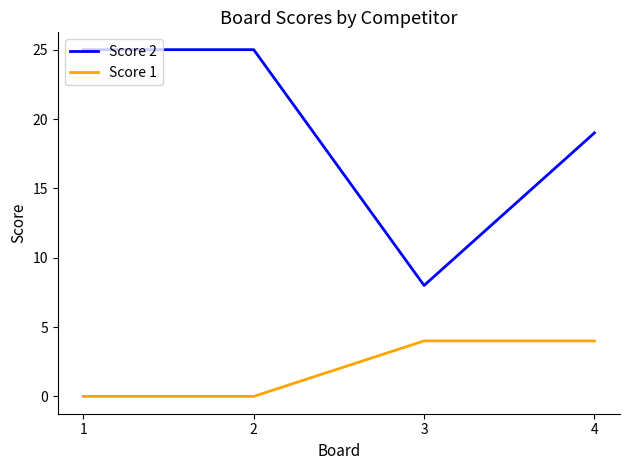

Rank the series at 3 from lowest to highest value.

Score 1, Score 2